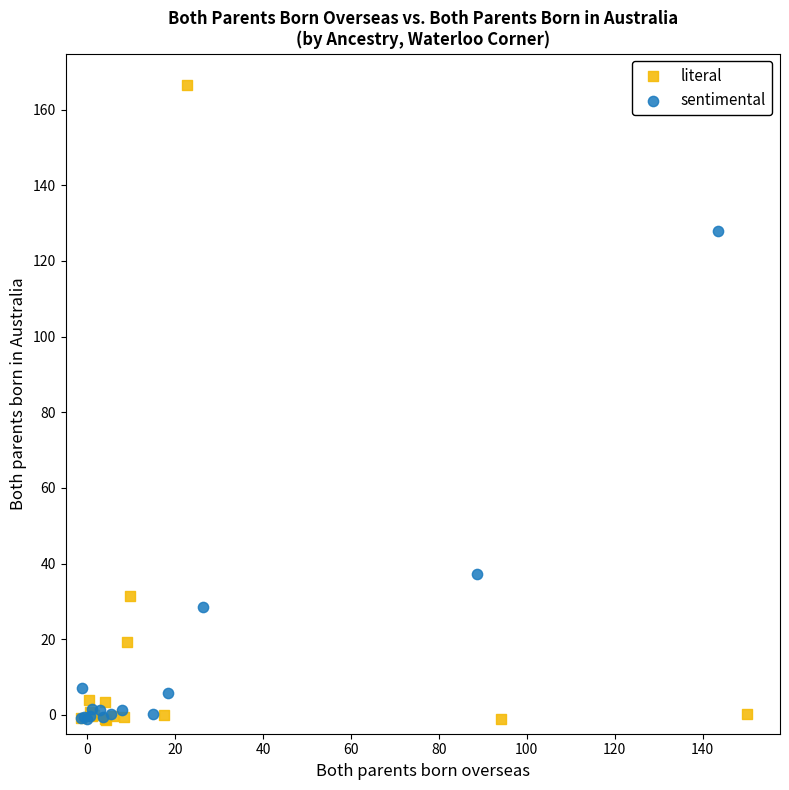

Which series has the largest Y range (max minus min)?

literal